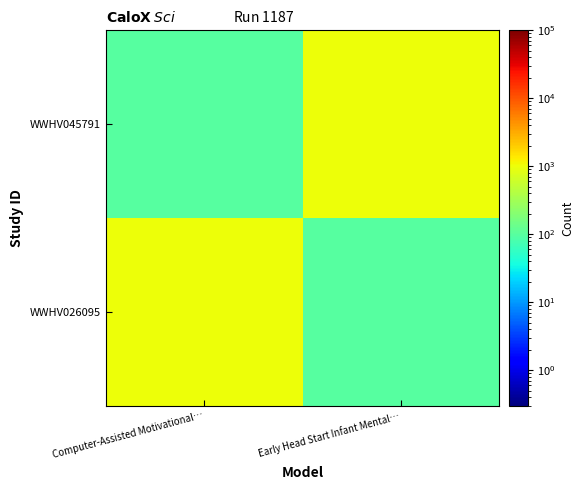

Which series has the largest total across all categories?

WWHV026095